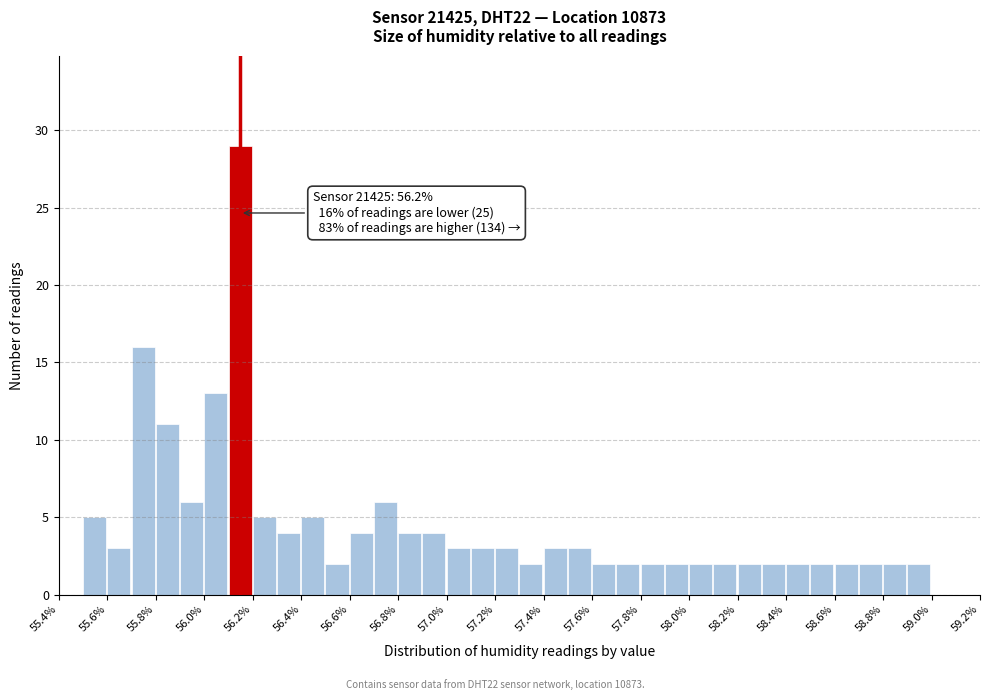

Which range on the x-axis has the tallest bar?

56.1 to 56.2